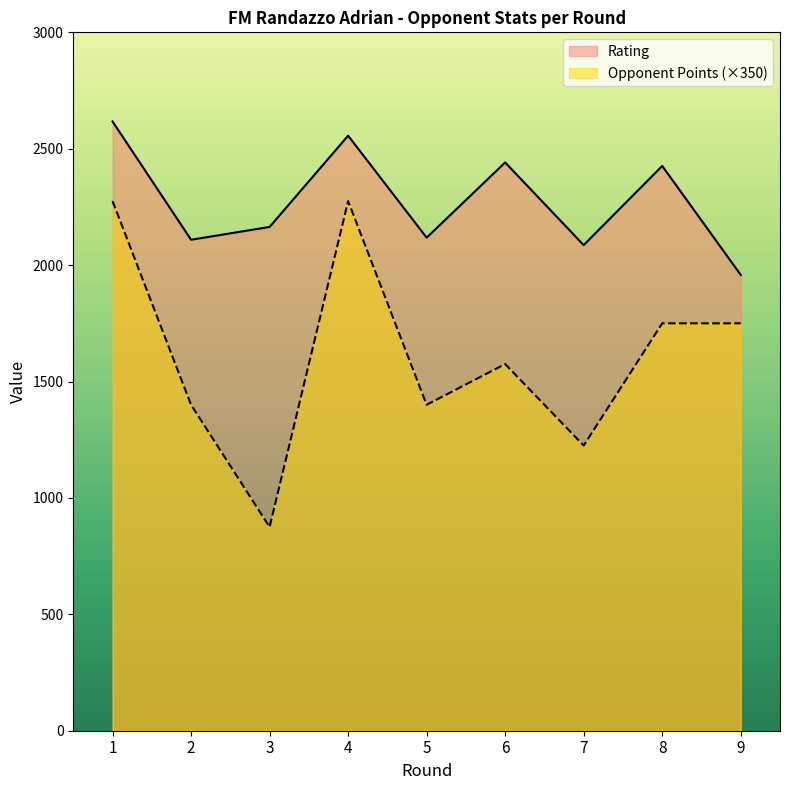

Which label corresponds to the smallest value in the chart?

3